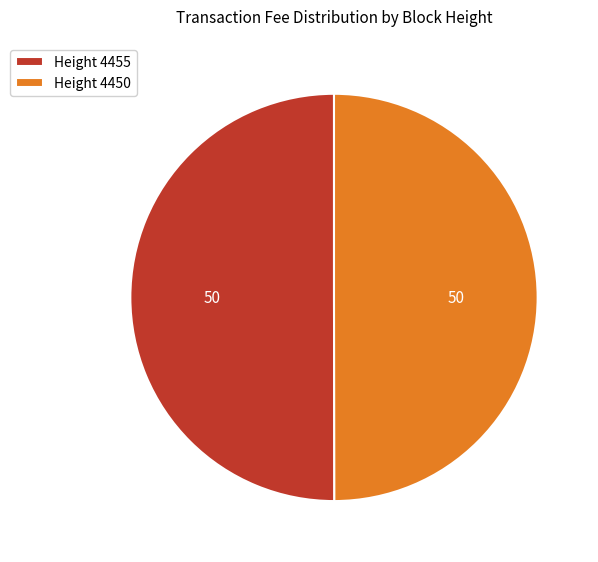

Is the sum of Height 4455 and Height 4450 greater than half?

Yes